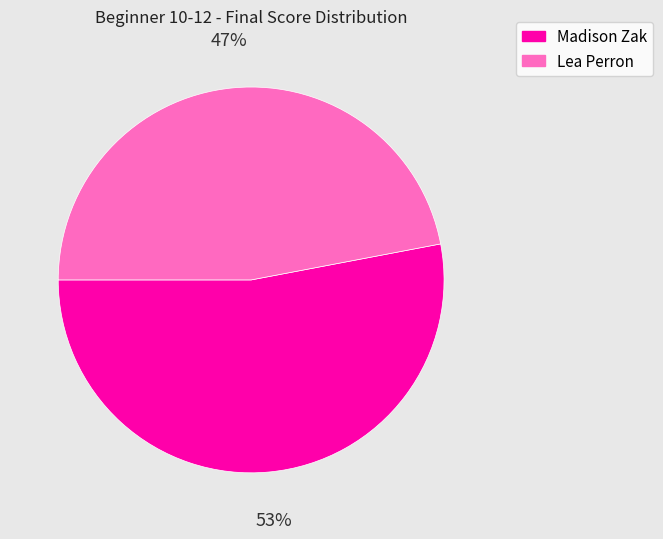

What is the ratio of the value at Lea Perron to the value at Madison Zak?

0.9